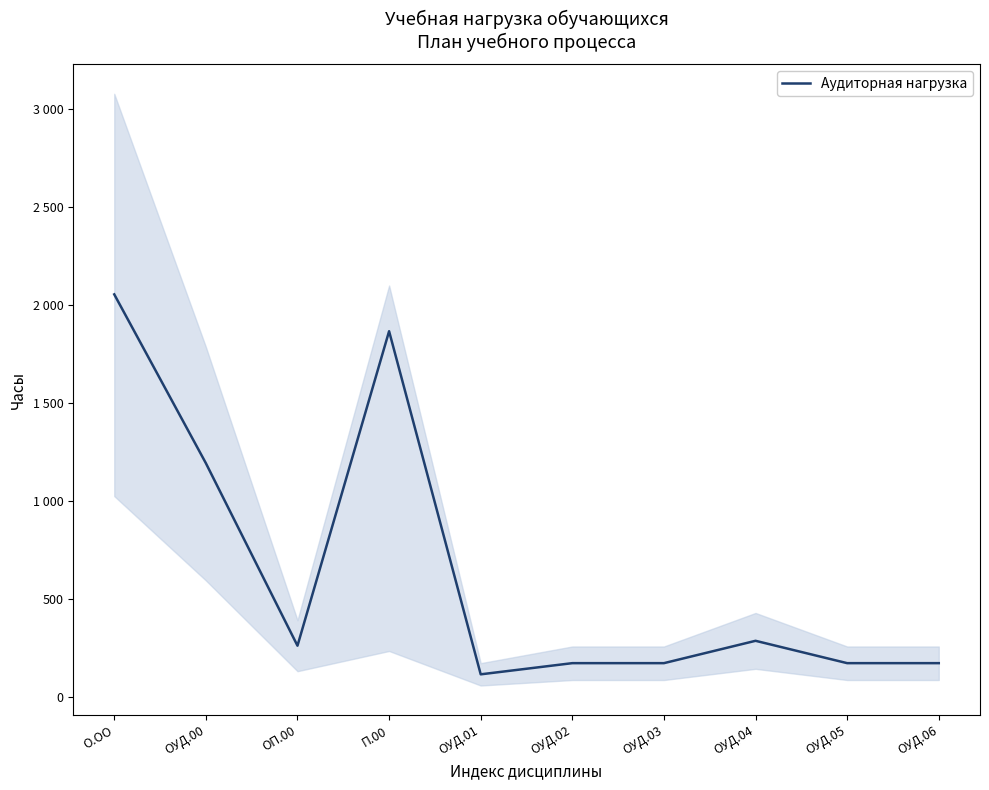

What is the sum of all values?

6450